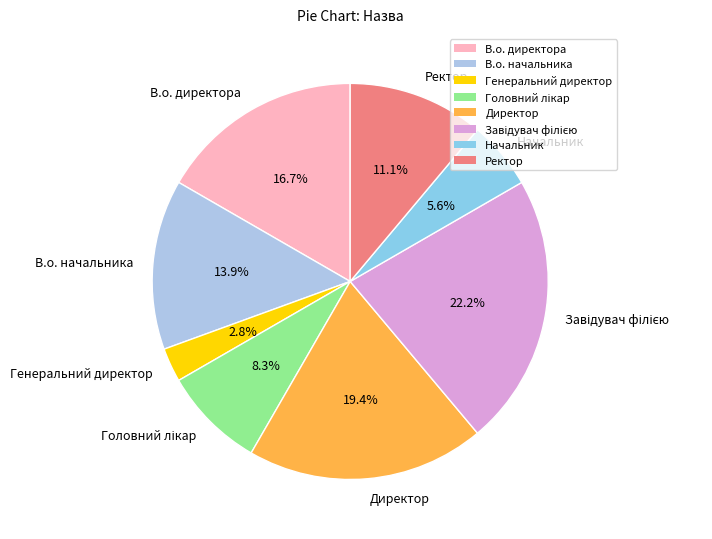

Does Генеральний директор represent more than half of the total?

No